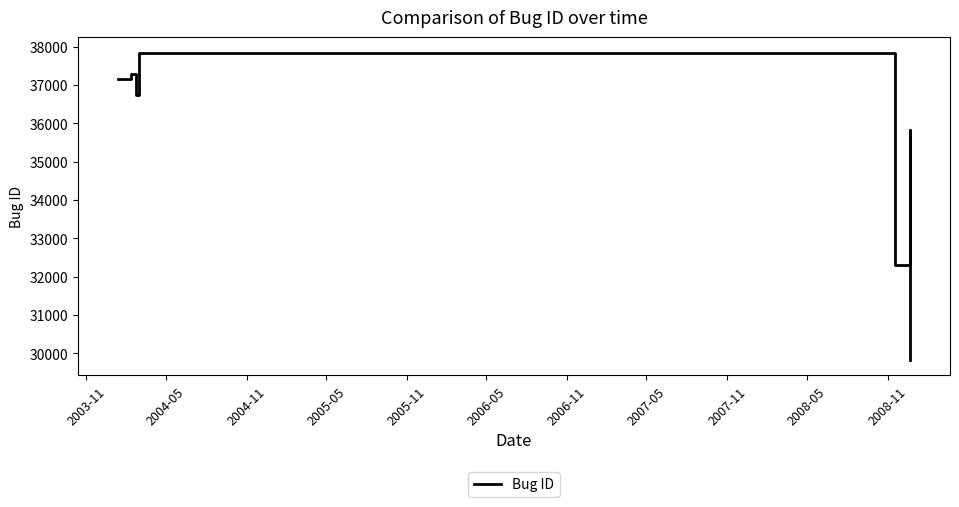

How many lines are shown in the chart?

1